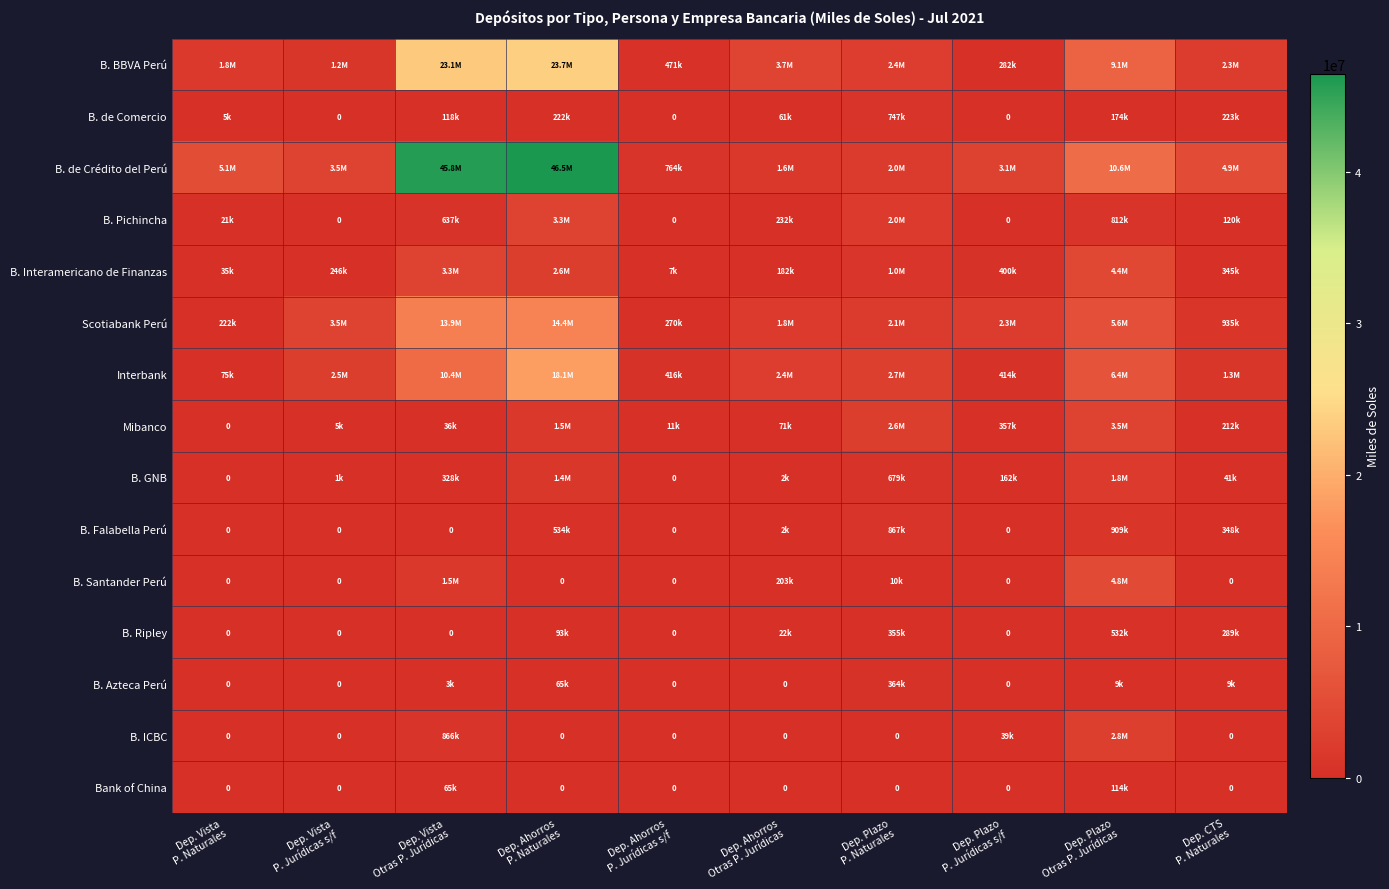

At which category does the chart reach its minimum across all series?

Dep. Vista
P. Jurídicas s/f